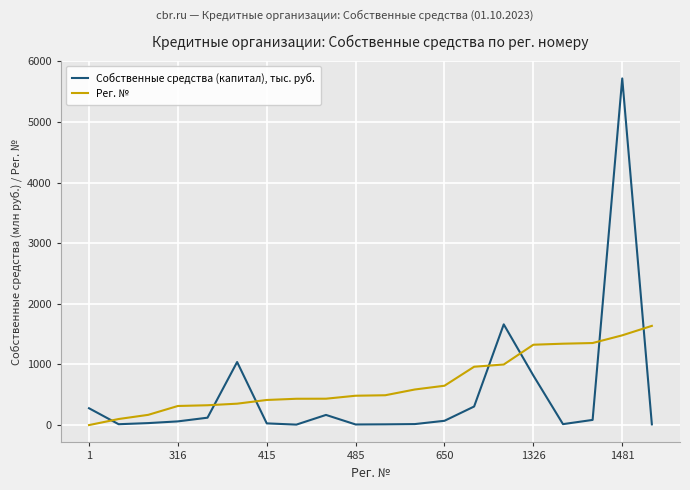

True or false: Рег. № and Собственные средства (капитал), тыс. руб. cross at least once.

True